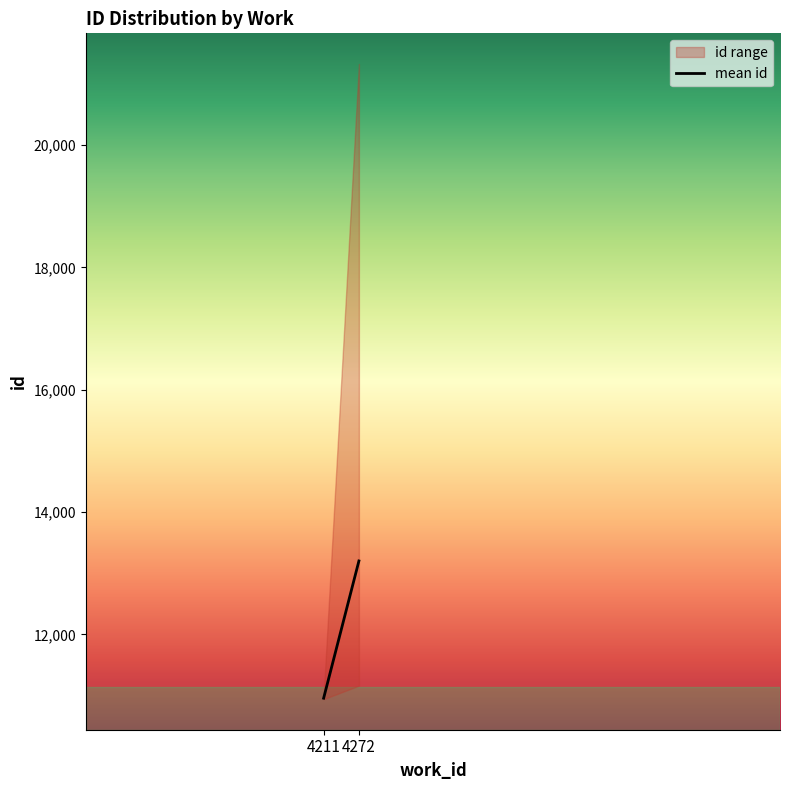

What is the maximum value shown in the chart?

13199.8